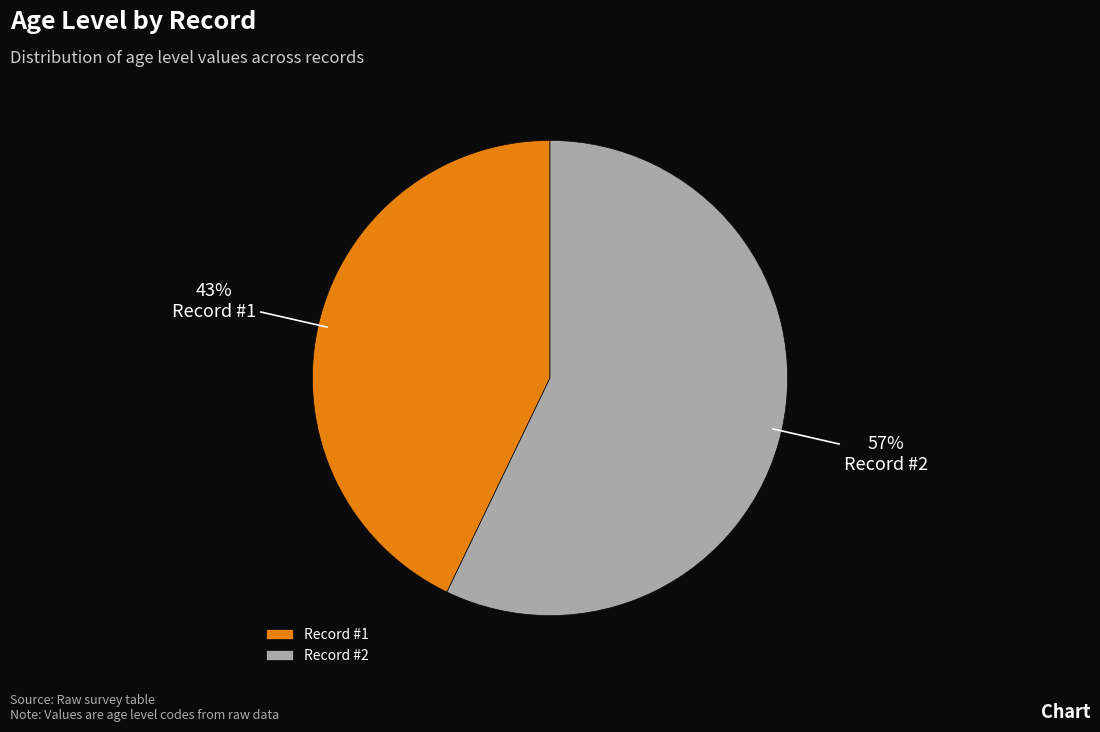

Which slice is the smallest?

Record #1